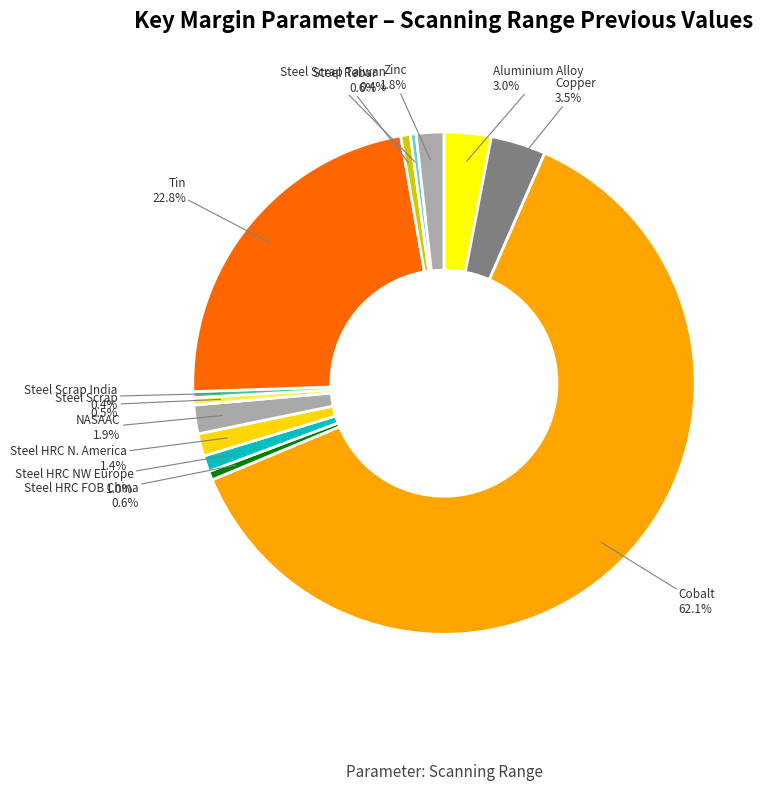

To the nearest percent, what is the combined percentage of Zinc and Steel HRC NW Europe?

3%